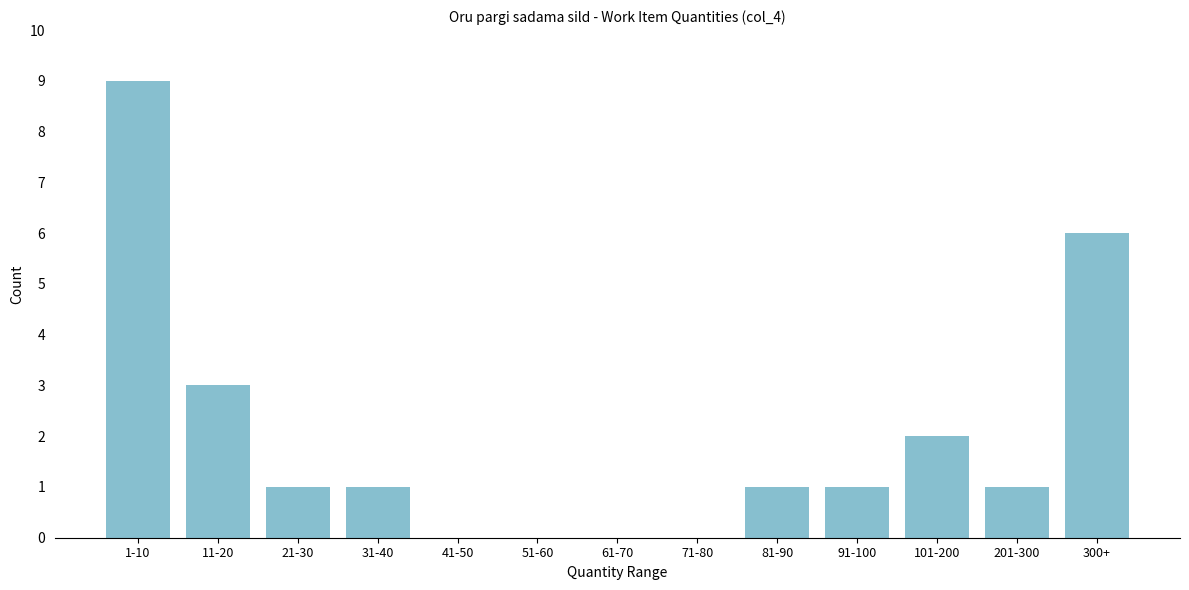

Reading left to right, extract all data points from this chart.

1-10=9	11-20=3	21-30=1	31-40=1	41-50=0	51-60=0	61-70=0	71-80=0	81-90=1	91-100=1	101-200=2	201-300=1	300+=6